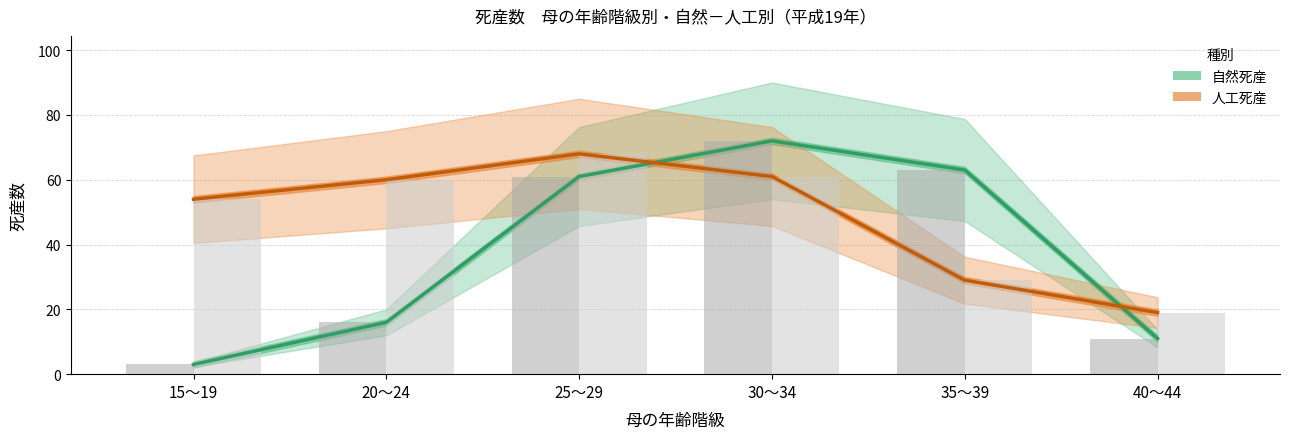

What position from the right is 15～19?

6